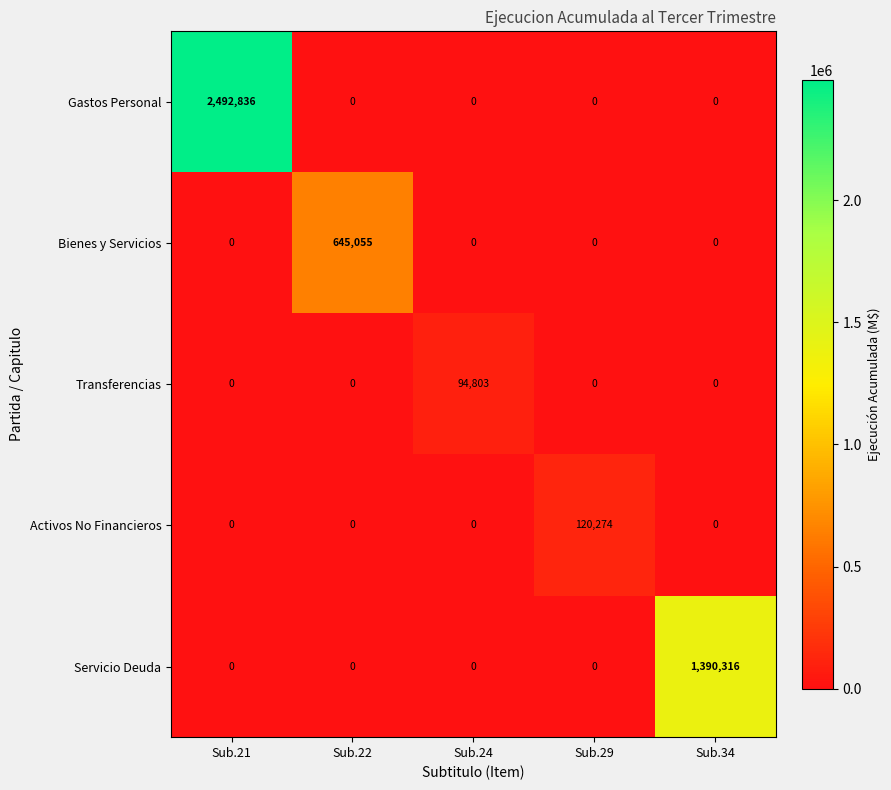

How many positive values does the Servicio Deuda series have?

1